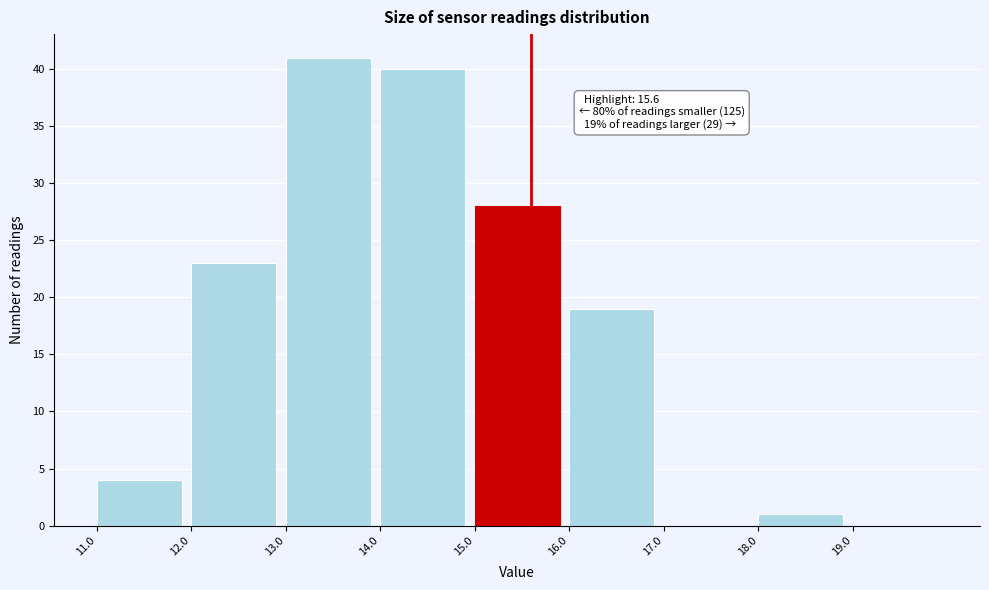

Over which range of the x-axis is the bar tallest?

13 to 14